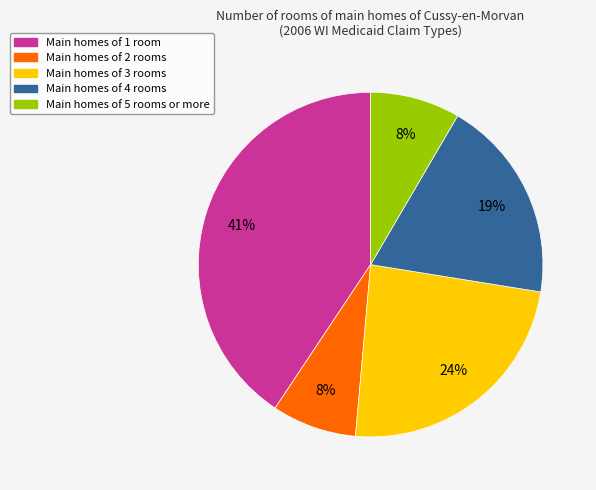

Is there a majority slice in this chart?

No